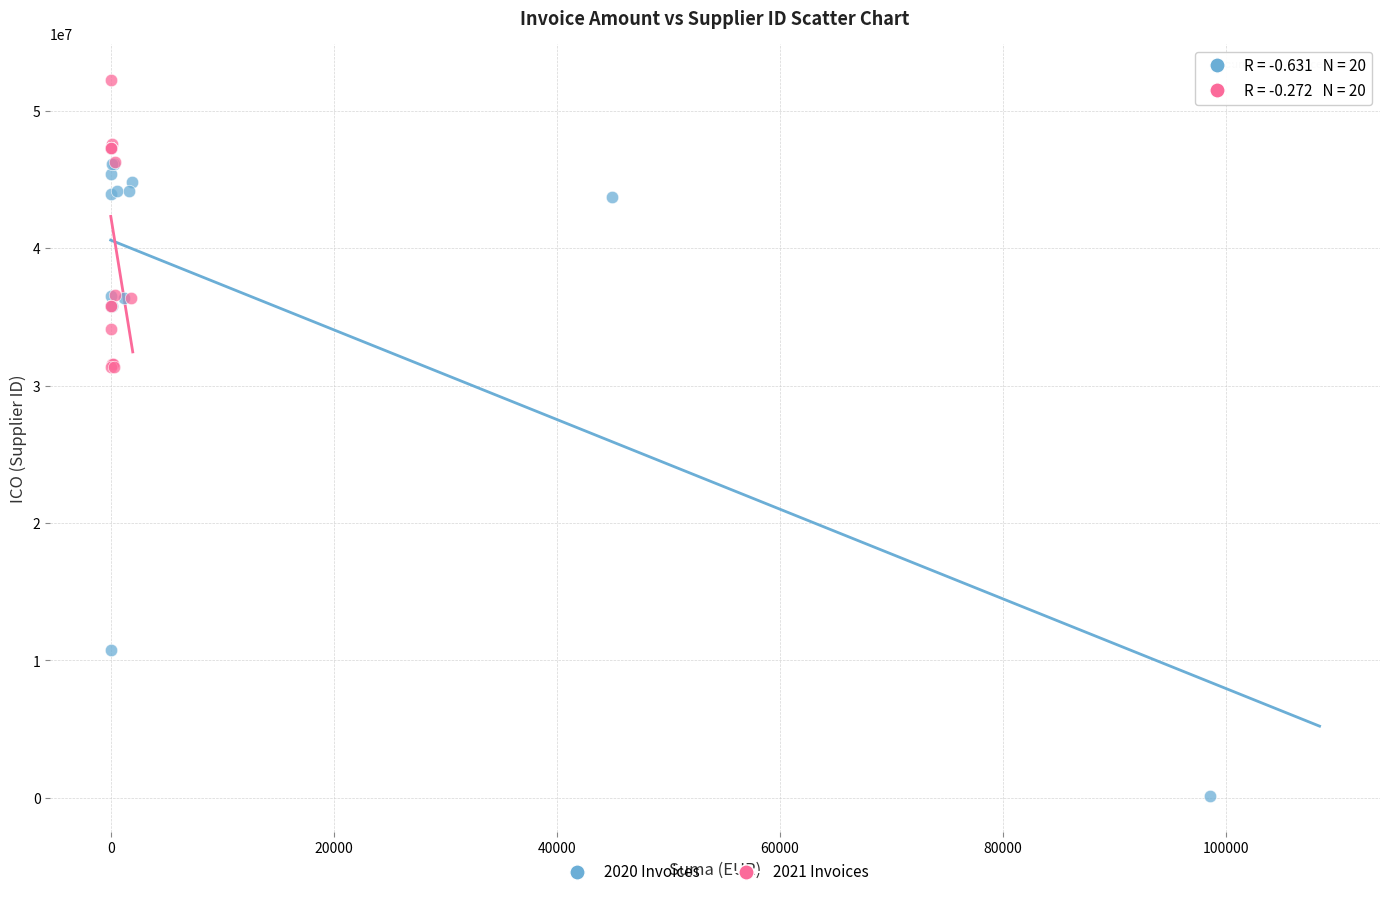

Which series contains the lowest Y value?

2020 Invoices